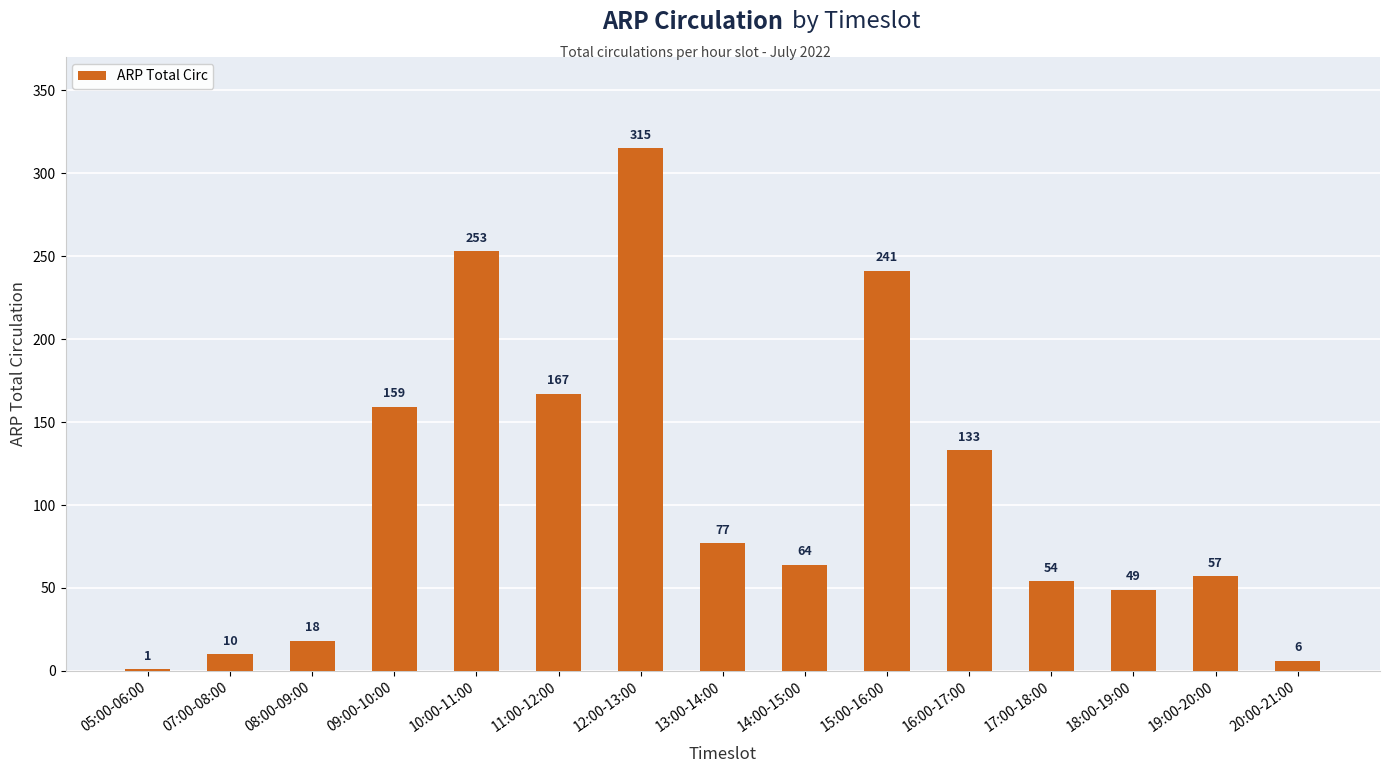

At which label is the value closest to 158?

09:00-10:00